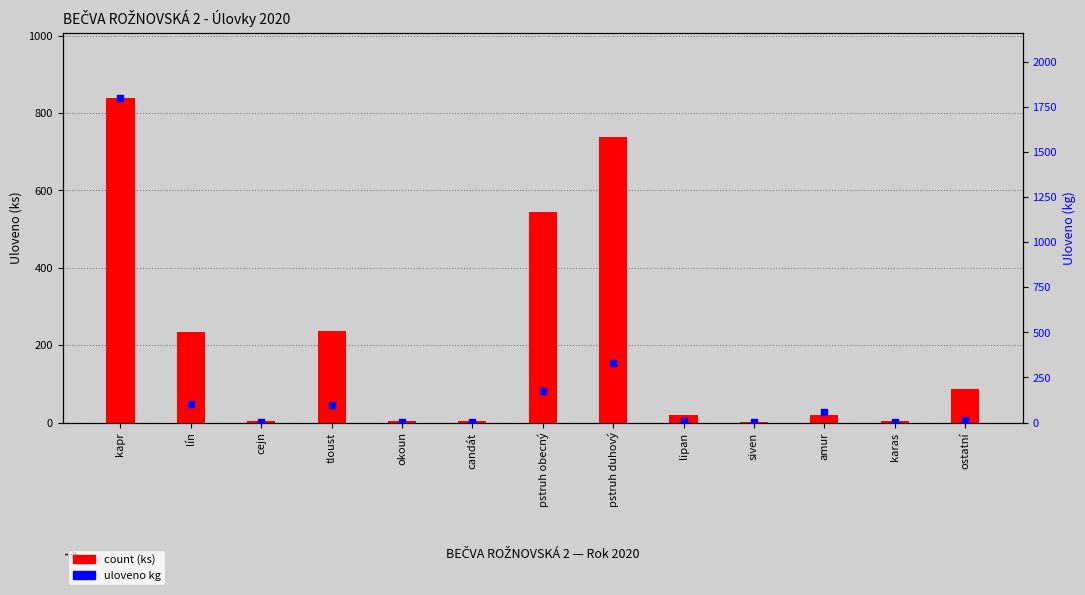

Is the value of count at kapr greater than the value of kg (celkem) at cejn?

Yes